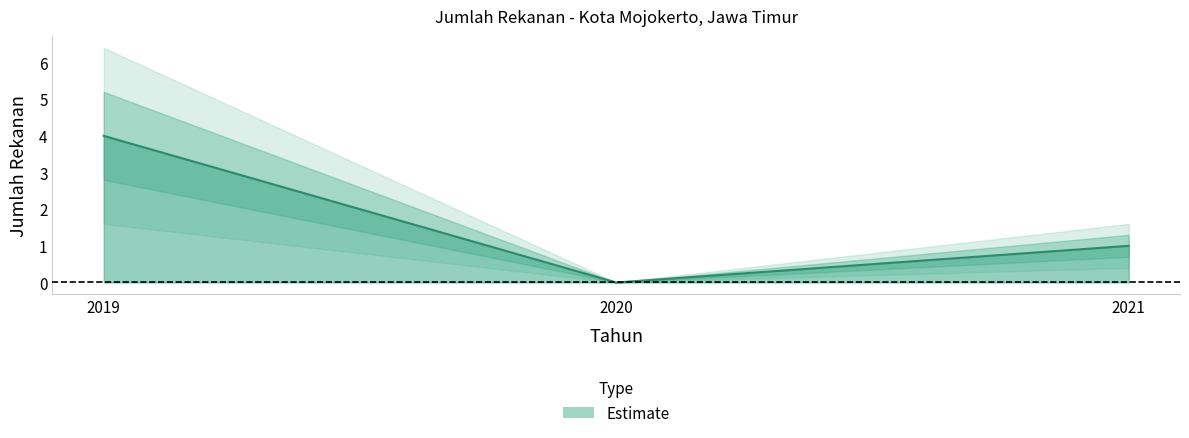

Count the number of categories in the chart.

3